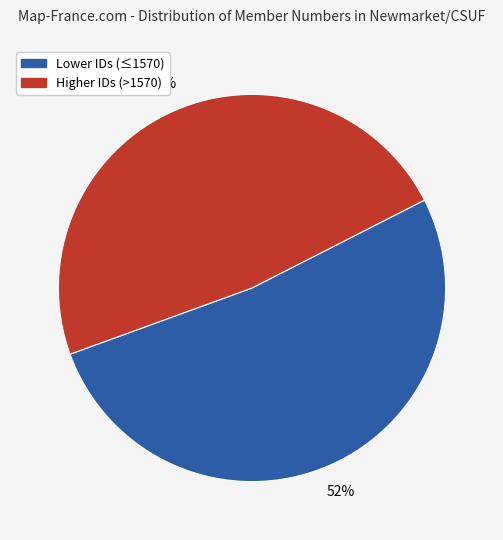

To the nearest percent, what is the average slice percentage?

50%